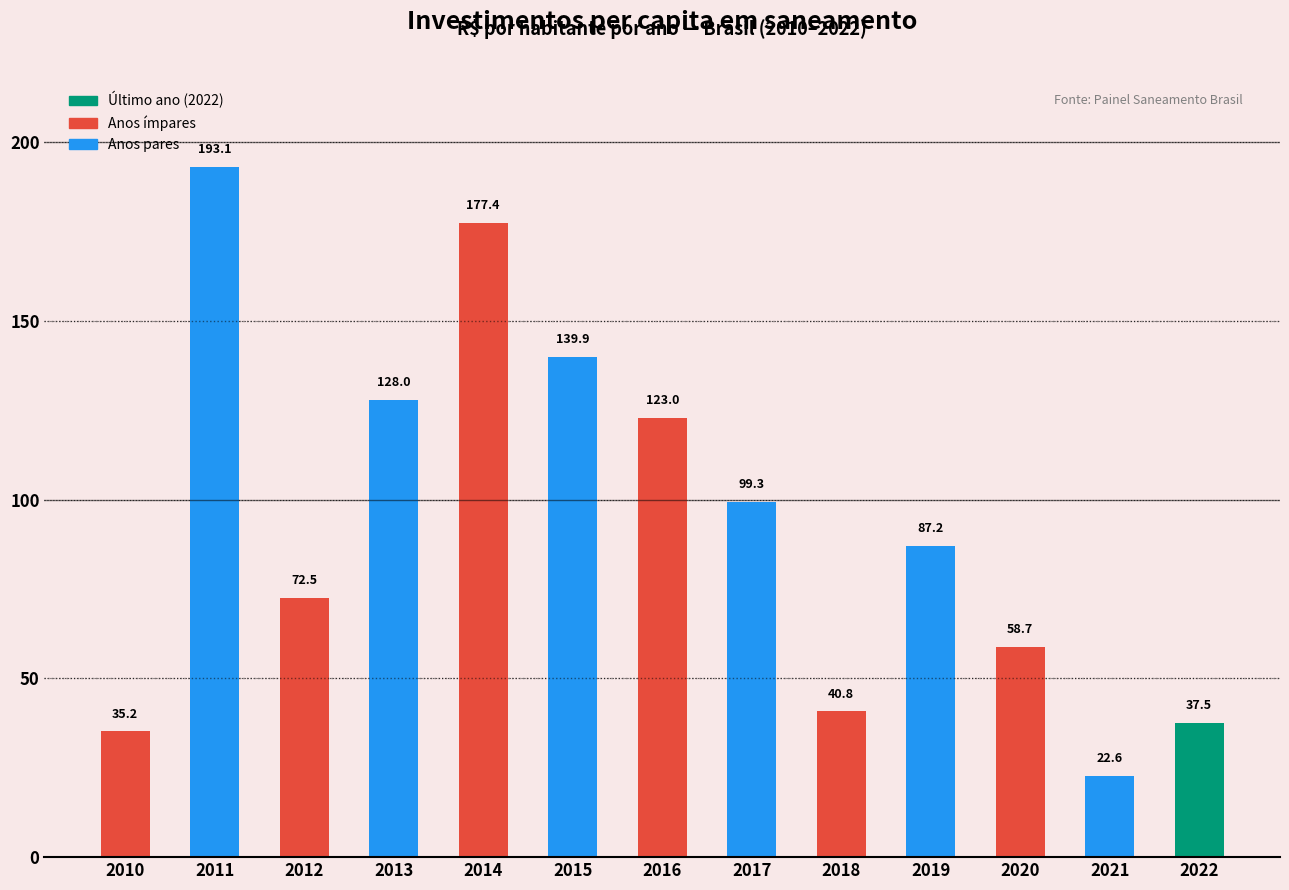

What is the greatest value displayed?

193.1